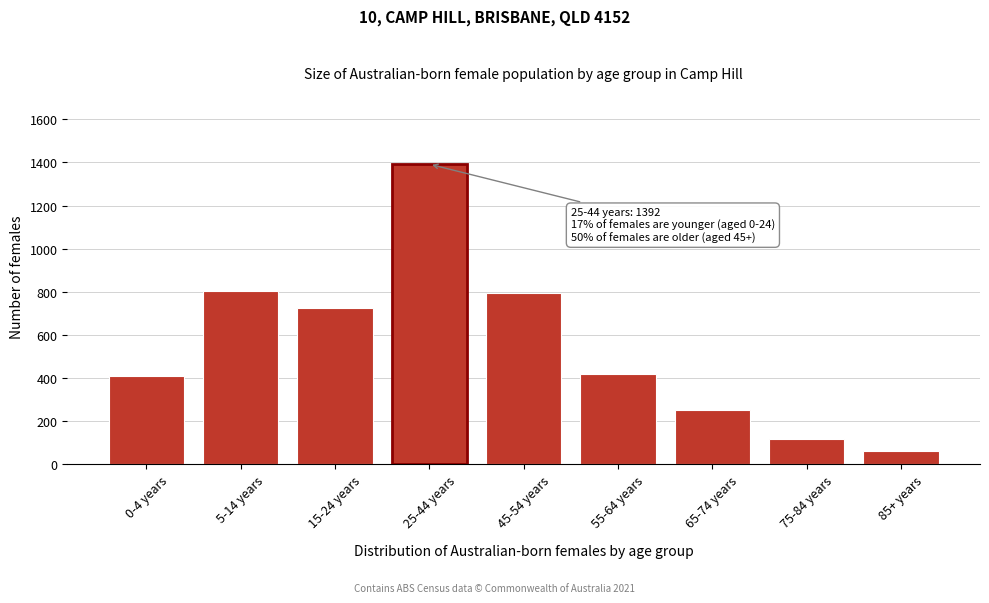

Reading left to right, extract all data points from this chart.

0-4 years=411	5-14 years=806	15-24 years=727	25-44 years=1392	45-54 years=795	55-64 years=419	65-74 years=253	75-84 years=117	85+ years=61